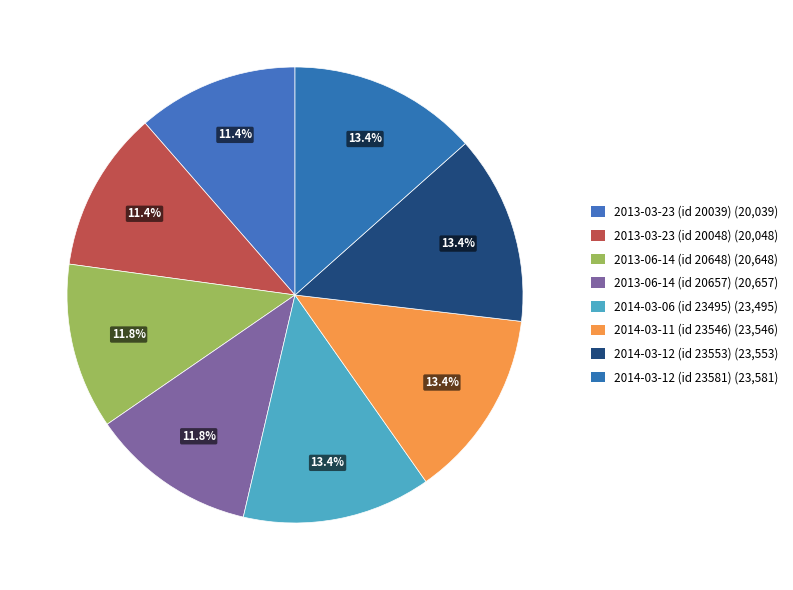

How many segments does this pie chart have?

8